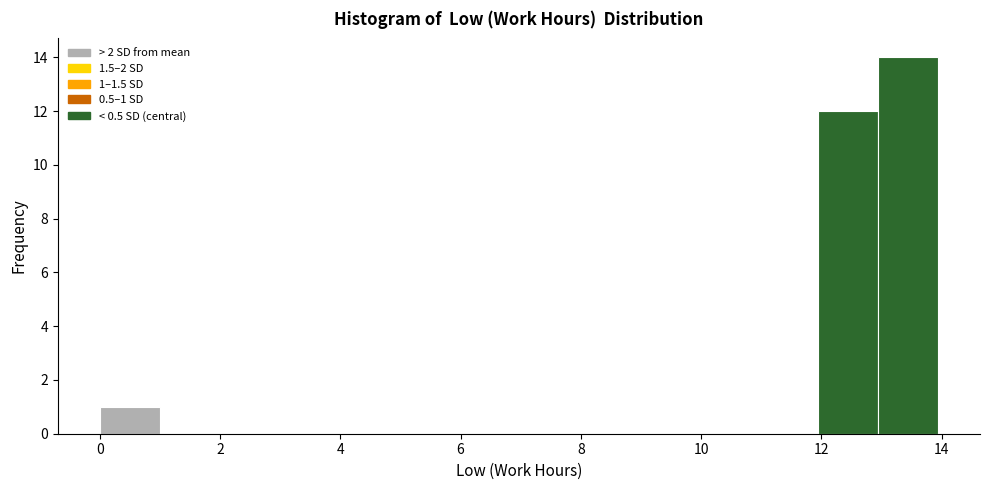

Over which range of the x-axis is the bar tallest?

13 to 14